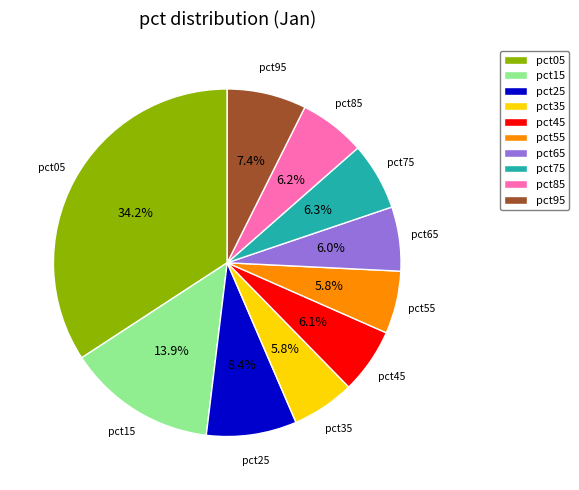

To the nearest percent, what percentage of the pie is pct05?

34%